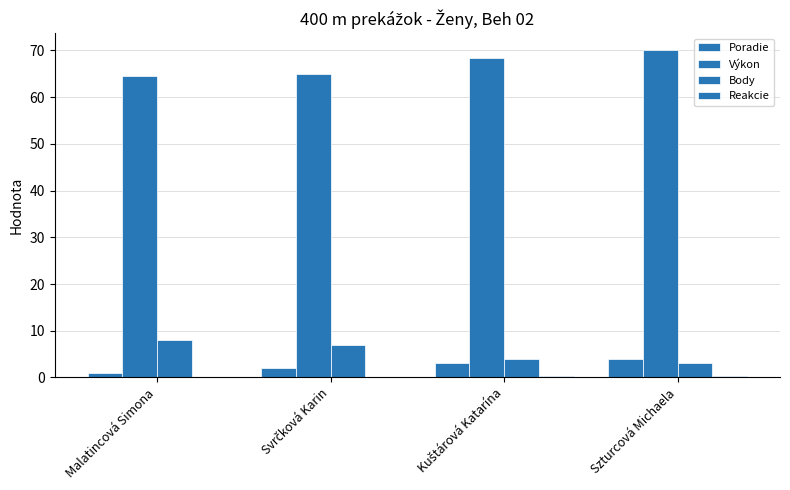

How many distinct data groups are displayed?

4